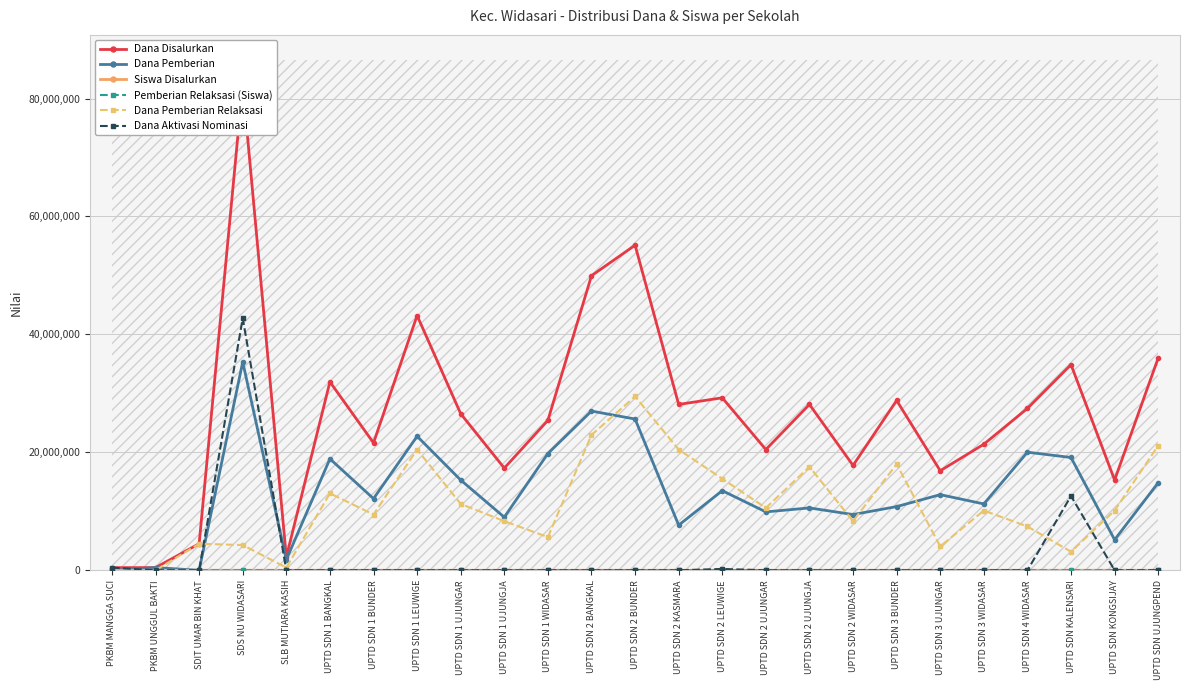

How many data points does each series have?

25